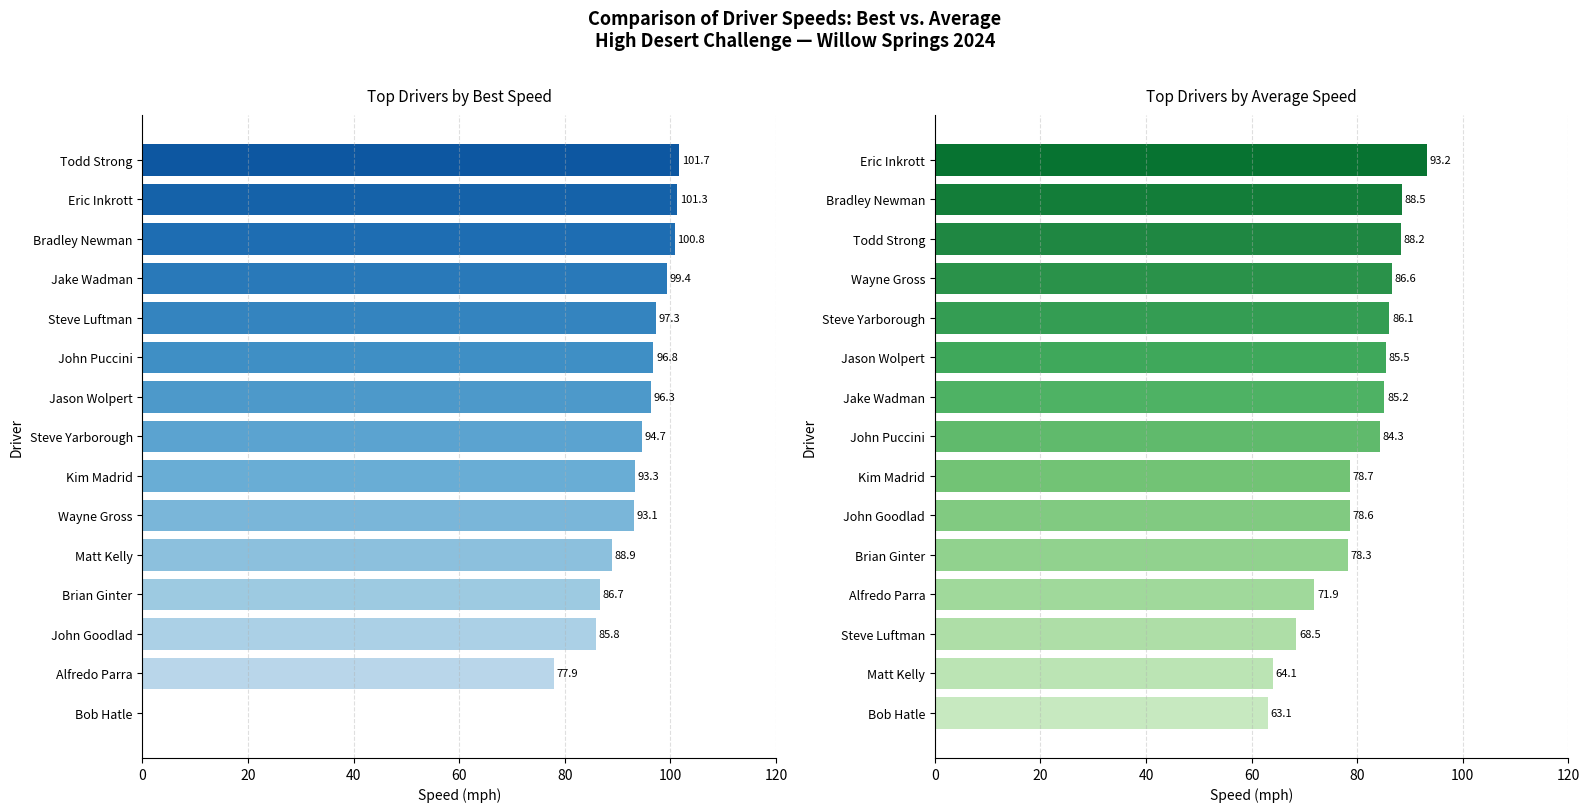

What is the average value of the Average Speed series?

80.0